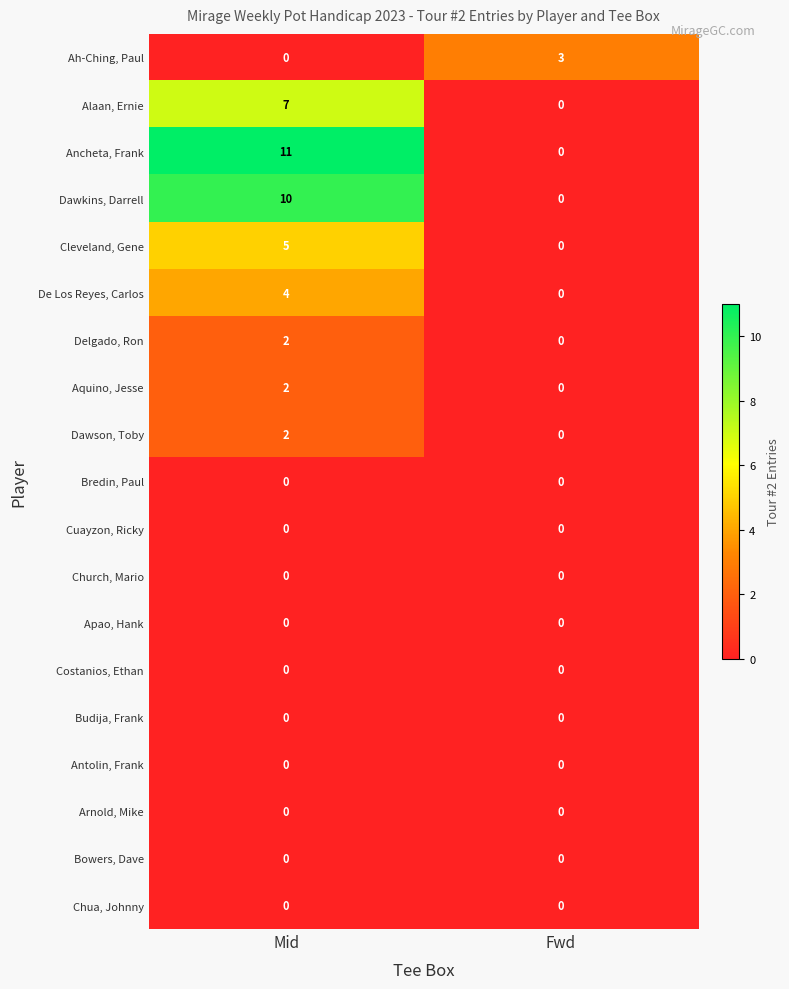

Between Mid and Fwd, which series saw the biggest shift?

Ancheta, Frank